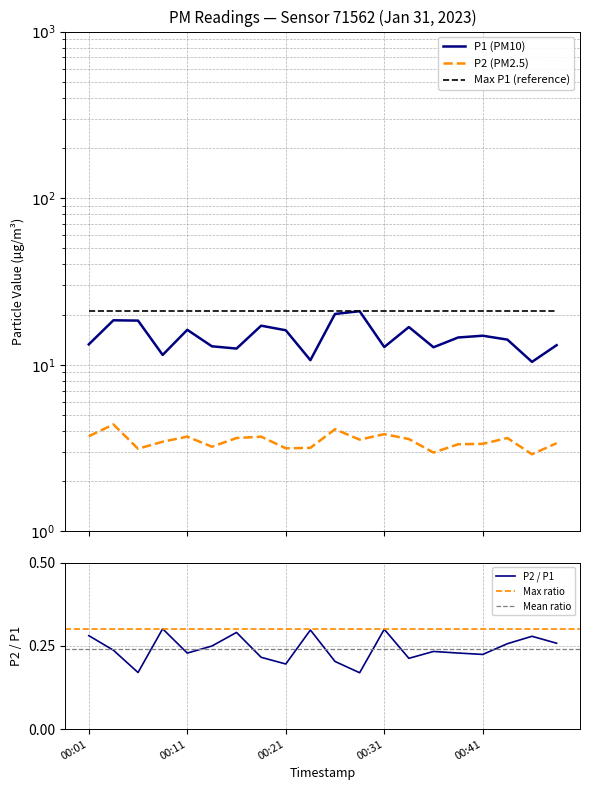

What is the value of the P1 point at the 14th from the left?

16.8